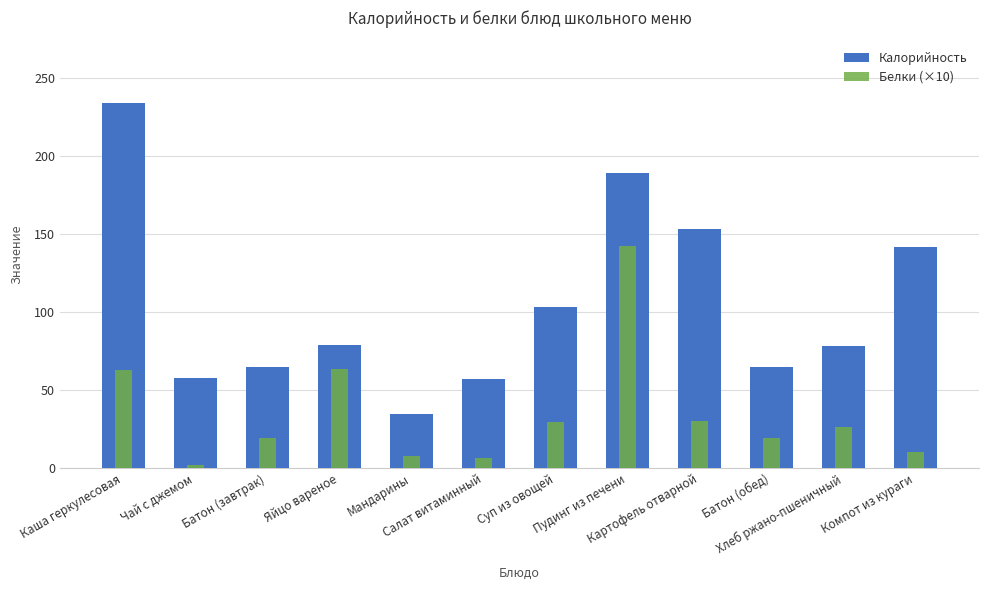

True or false: Калорийность has a value of 14.5 at Салат витаминный.

False